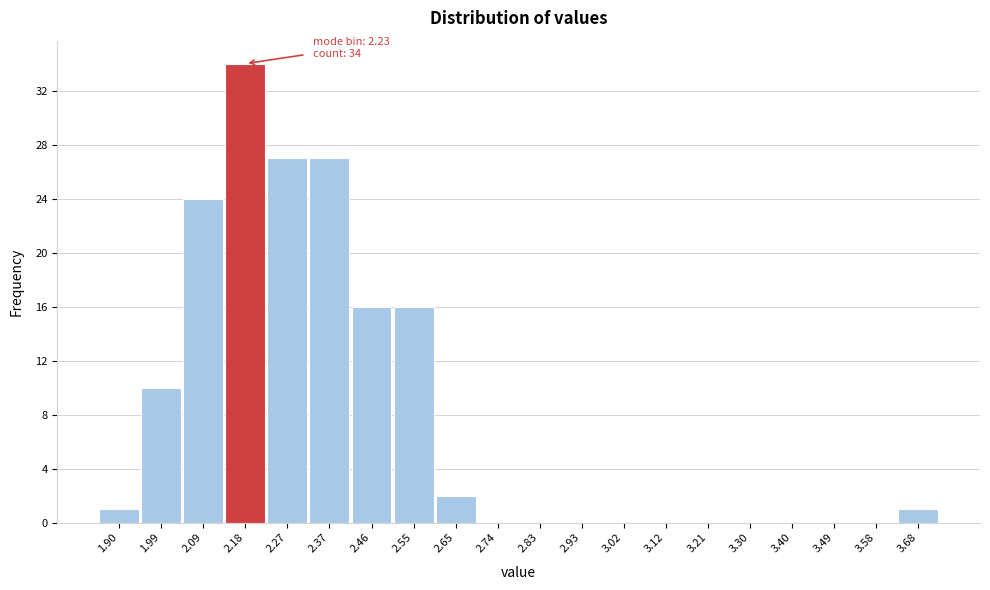

Reading left to right, what are all the values shown in this chart?

1.90=1	1.99=10	2.09=24	2.18=34	2.27=27	2.37=27	2.46=16	2.55=16	2.65=2	2.74=0	2.83=0	2.93=0	3.02=0	3.12=0	3.21=0	3.30=0	3.40=0	3.49=0	3.58=0	3.68=1